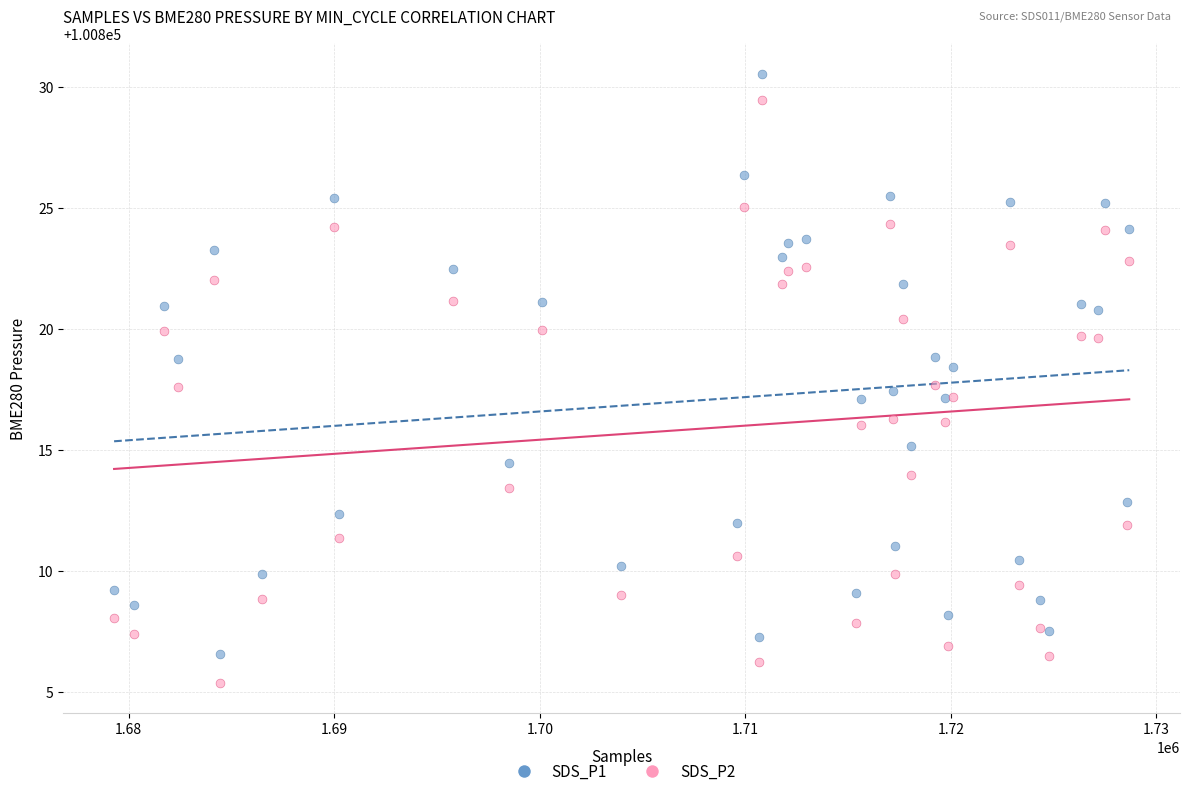

What is the X range (max minus min) for the scatter plot?

49392.0